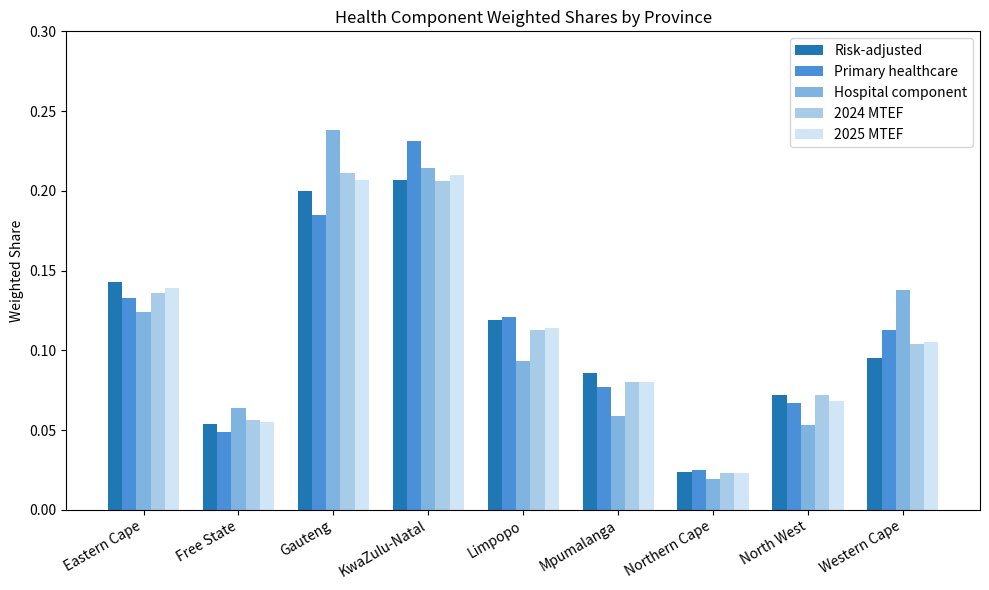

Which category has the highest value in the Primary healthcare series?

KwaZulu-Natal